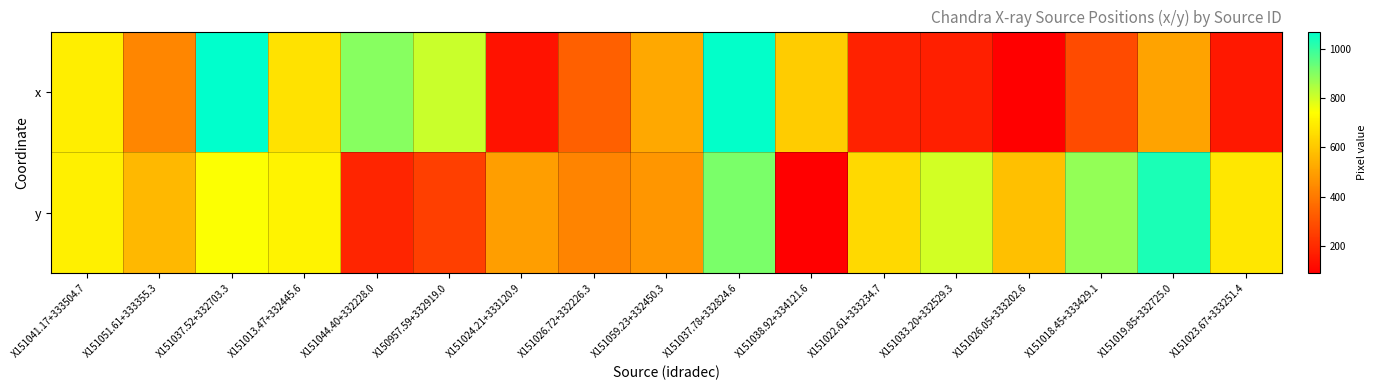

List the series in order of their overall mean, highest first.

y, x